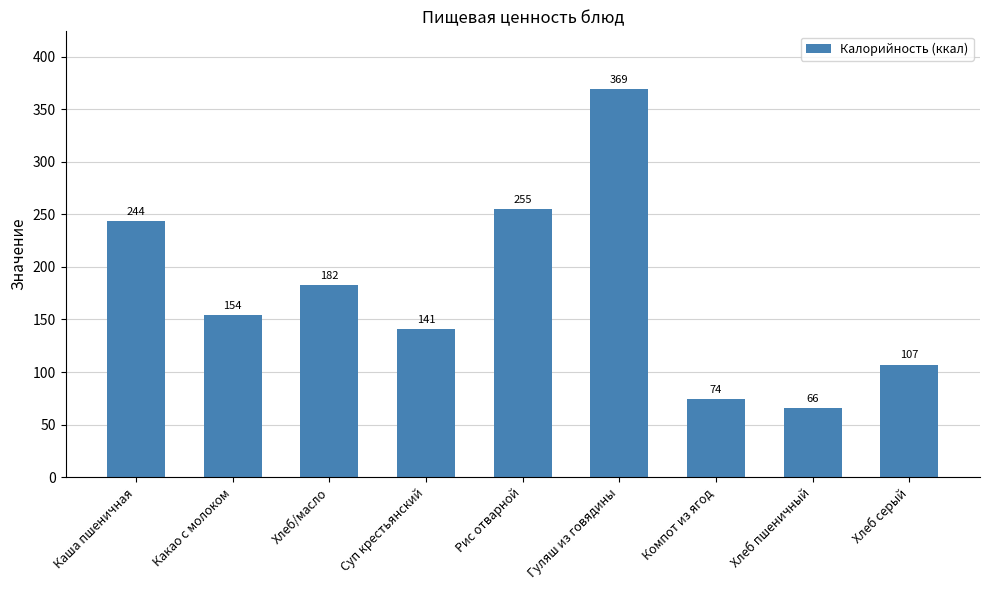

How many data points does each series have?

9